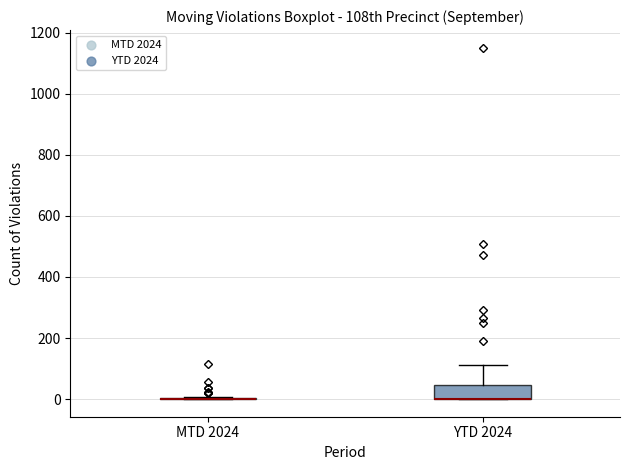

Reading left to right, read every box against the y-axis: the position of its median line, the range the box covers, and the ends of its whiskers. The values are not printed on the chart, so give them approximately, as read against the axis.

MTD 2024: box collapsed to a line at 0, whiskers 0 to 0
YTD 2024: median 0 (drawn on the box's lower edge), box 0 to 40, whiskers 0 to 120